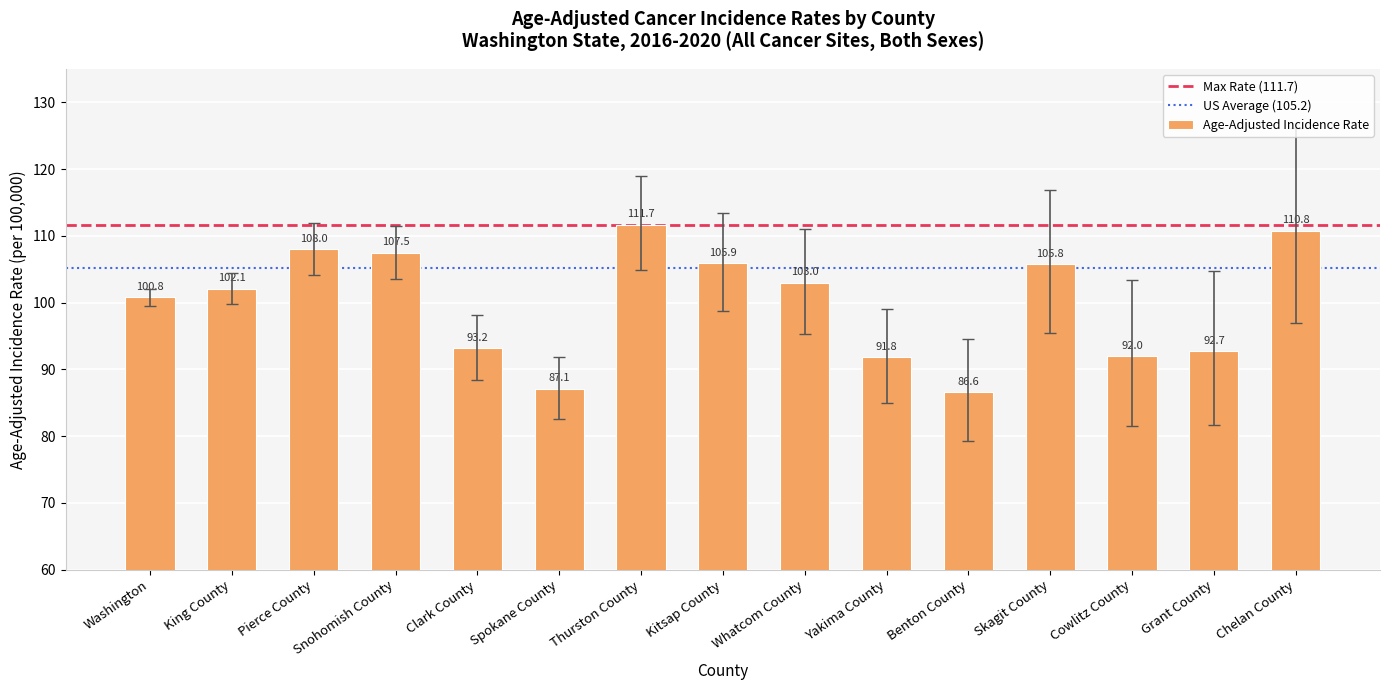

How many bars are there in total?

15